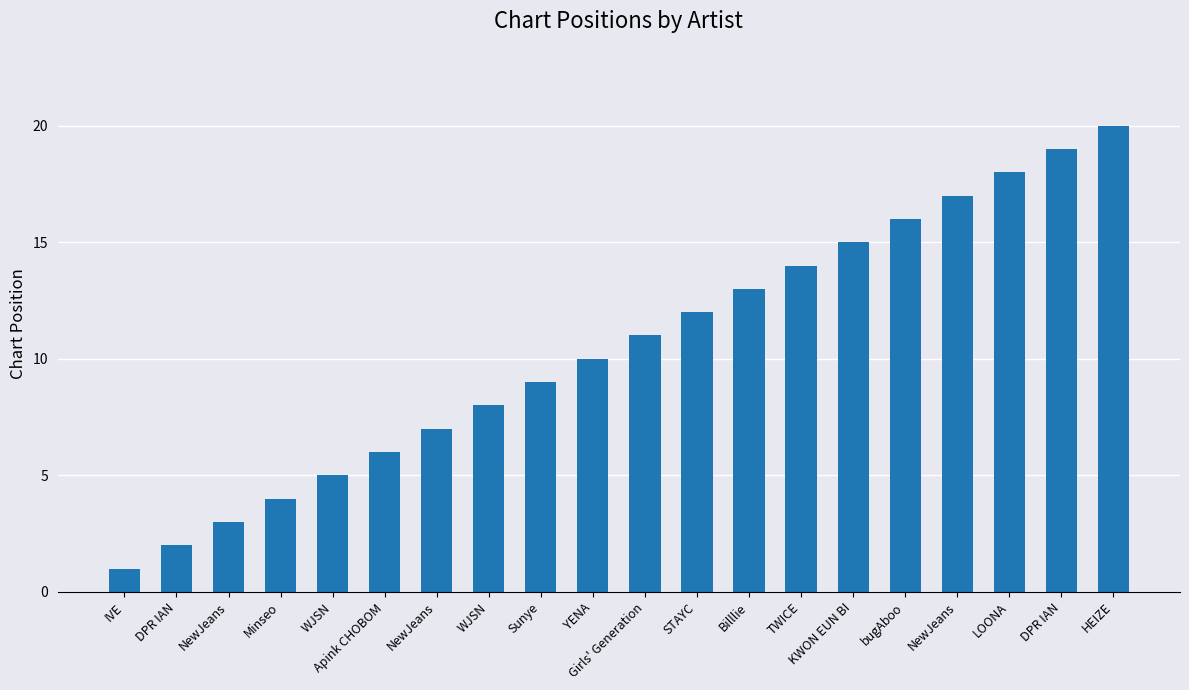

What is the label of the 8th bar from the left?

WJSN